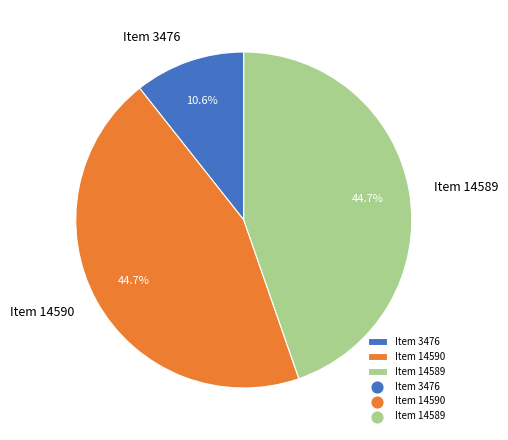

How many segments does this pie chart have?

3